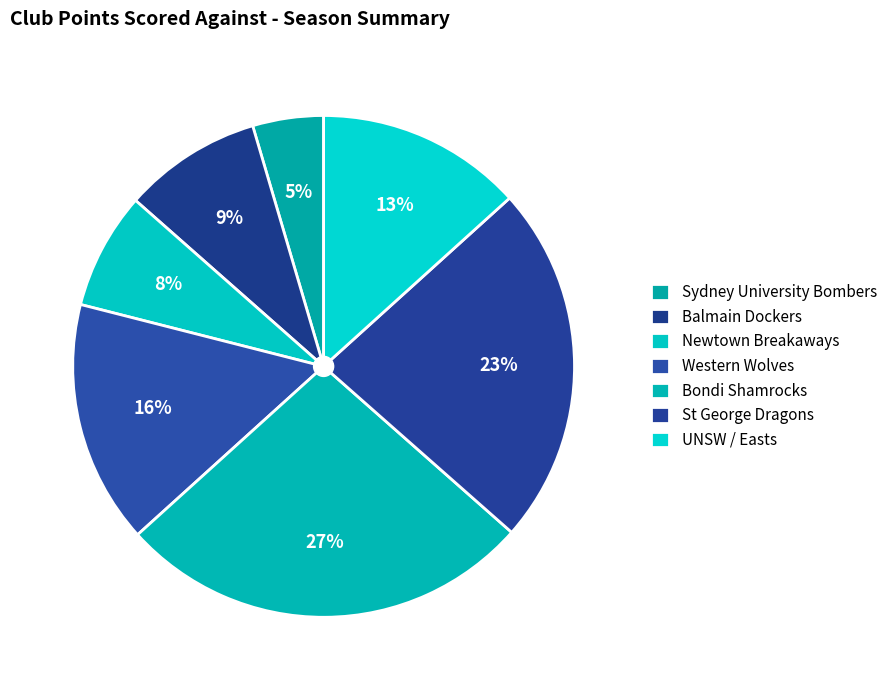

How many segments does this pie chart have?

7